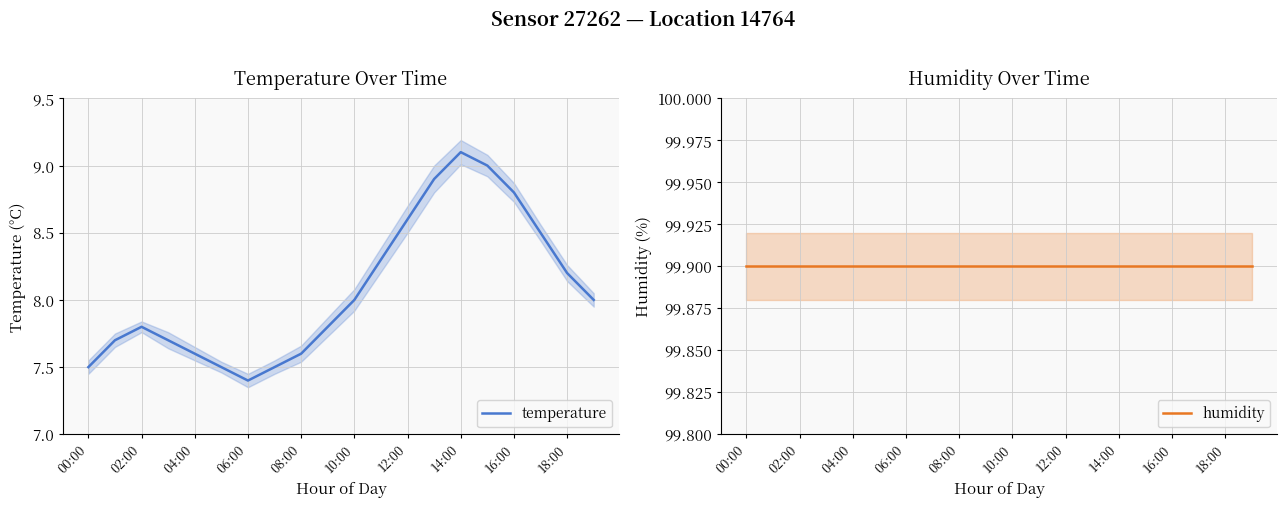

True or false: temperature has more than 0 points higher than both neighbors.

True